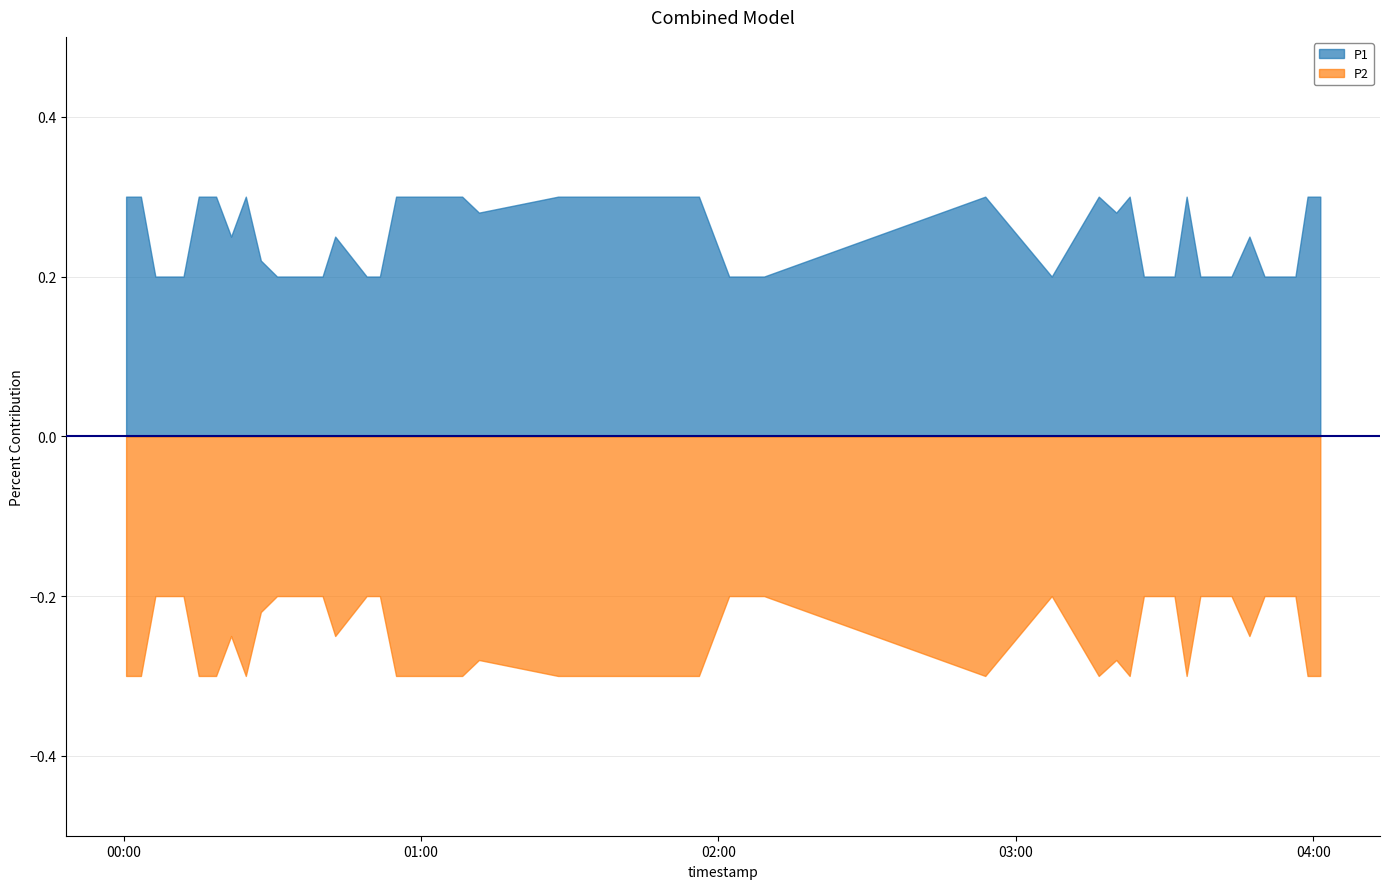

What are all the series names shown in the legend?

P1, P2